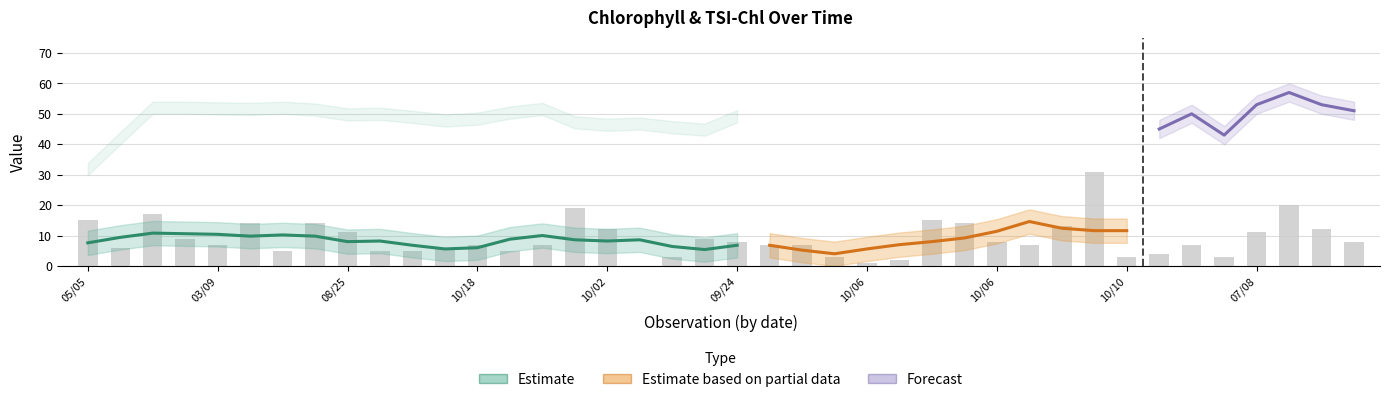

What is the approximate value at 09/24, to the nearest 5?

10